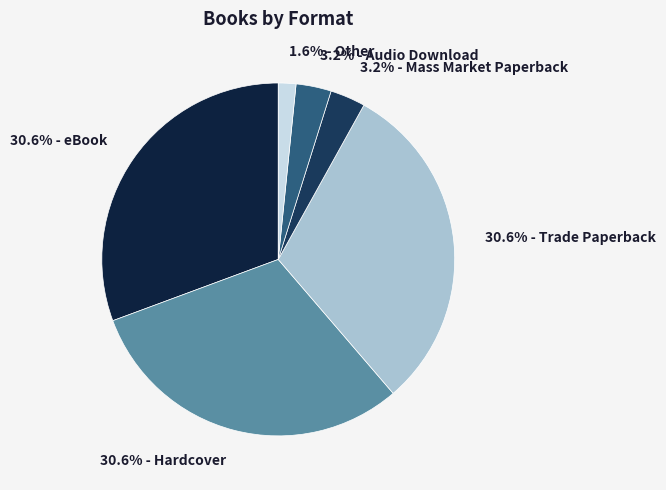

Count the number of slices in the pie.

6